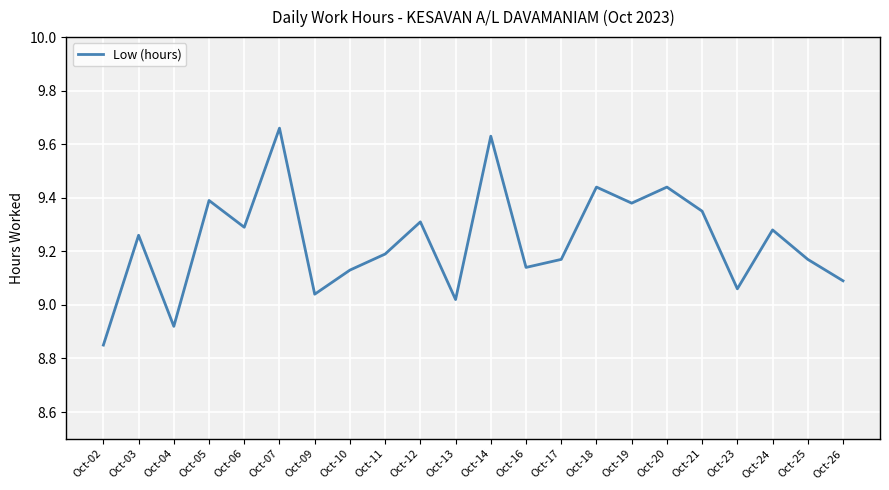

What is the ratio of the value at Oct-11 to the value at Oct-05?

1.0